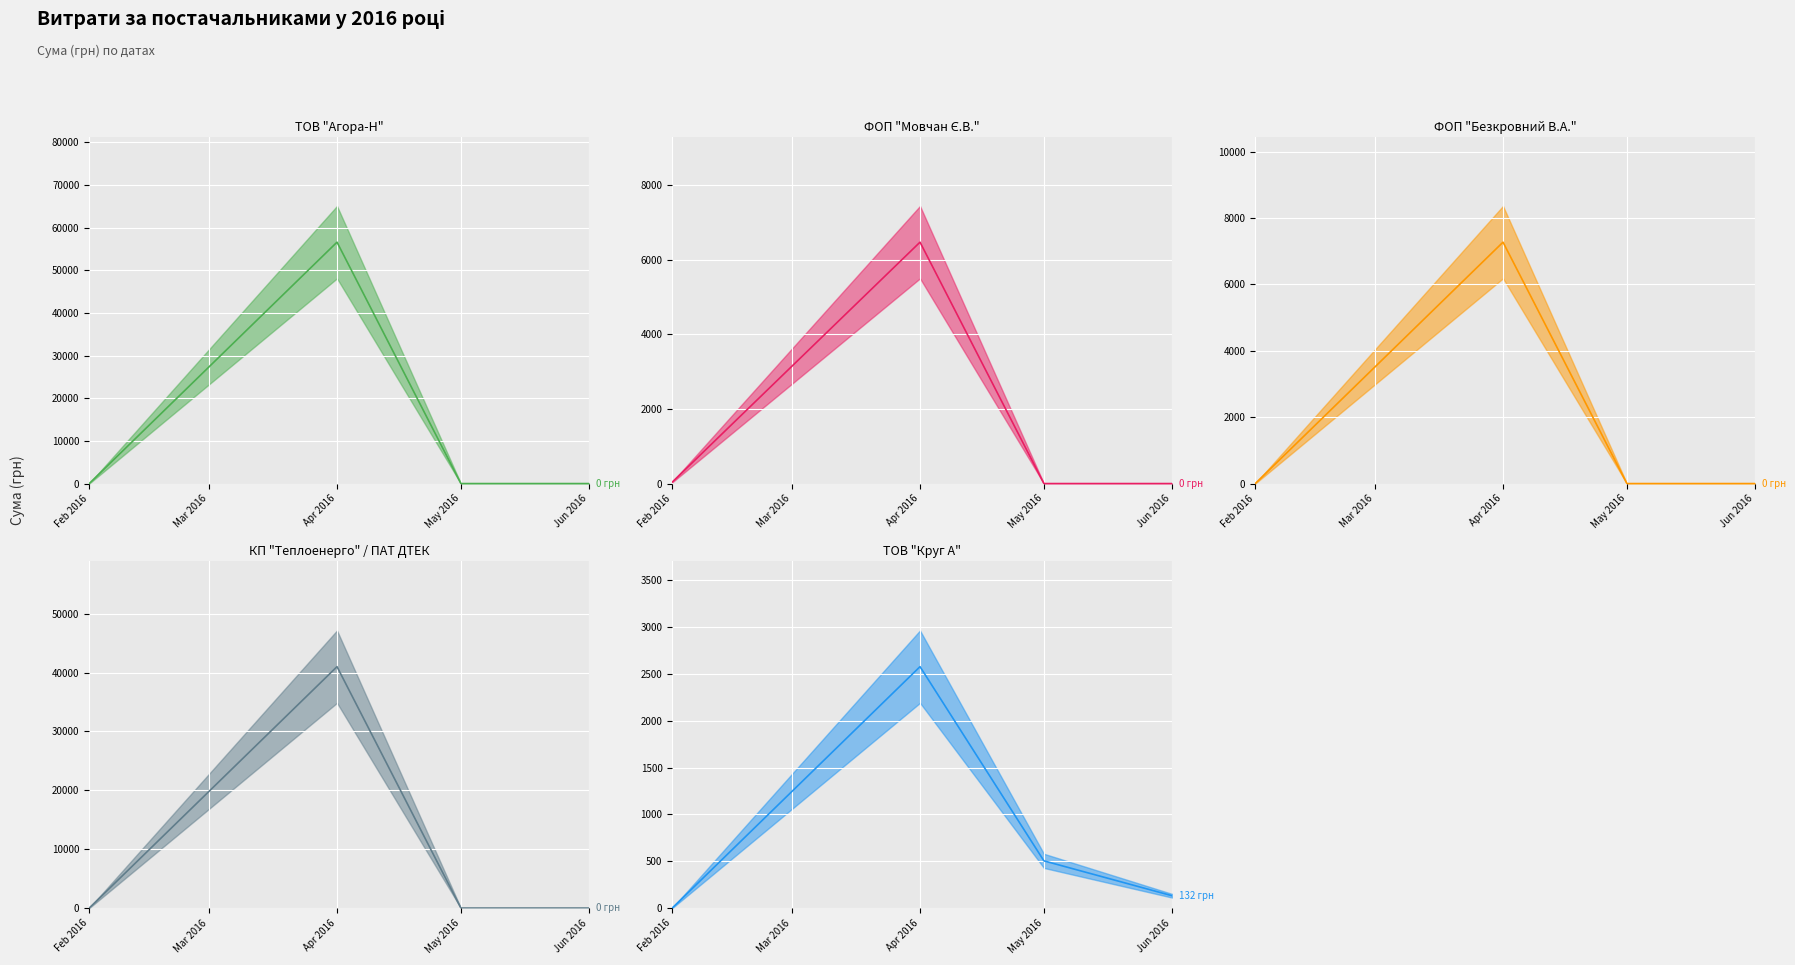

How many lines are shown in the chart?

5